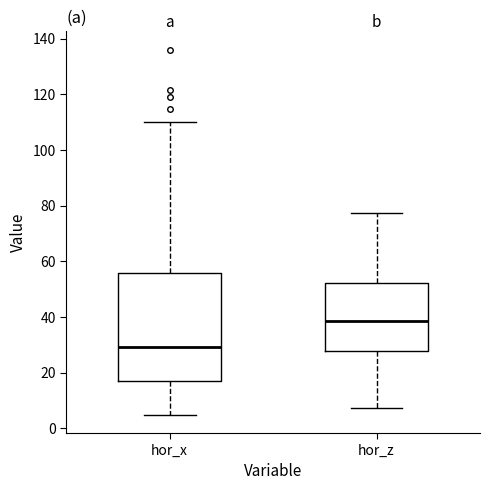

Reading left to right, transcribe this box plot: for each box, give where its median line is, the range the box spans, and where its two whiskers end, as read against the y-axis. The values are not printed on the chart, so give them approximately, as read against the axis.

hor_x: median 30, box 16 to 56, whiskers 4 to 110
hor_z: median 38, box 28 to 52, whiskers 8 to 78